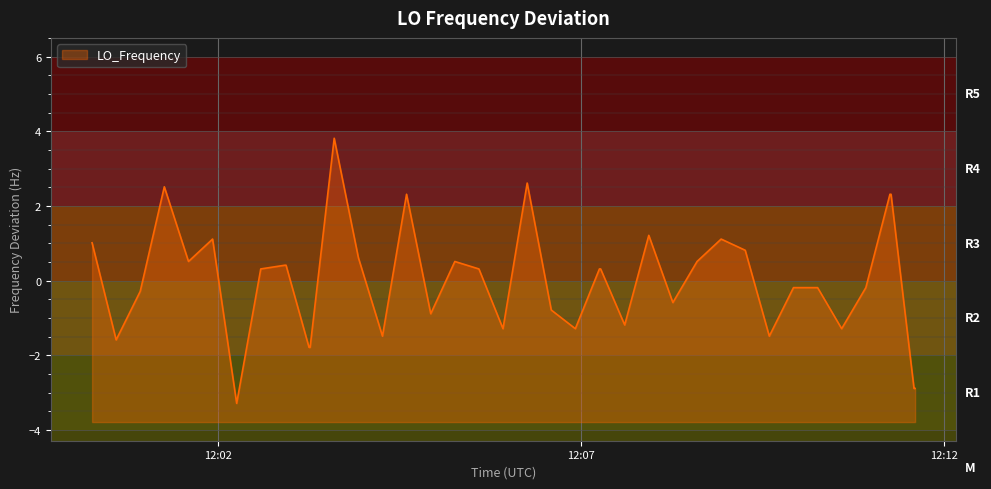

What is the difference between the maximum and minimum values?

7.1